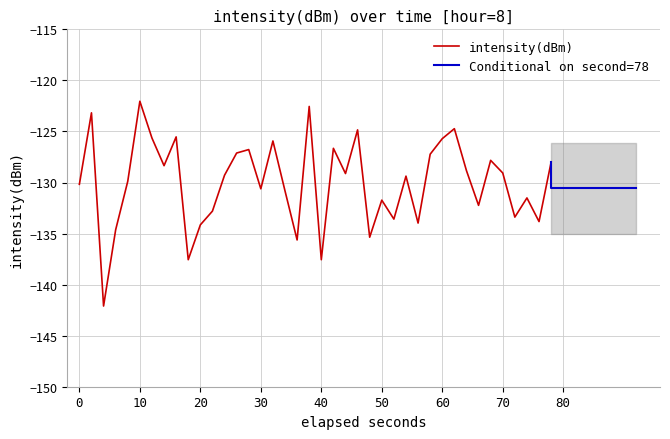

Is this an area chart (filled region under the line)?

No